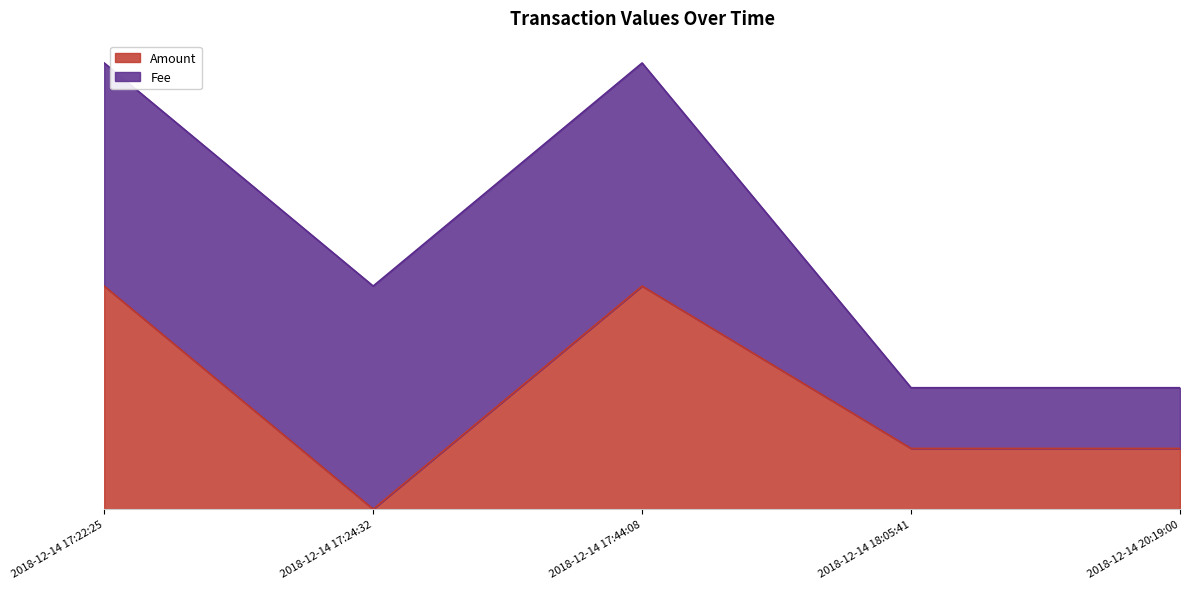

Where is the data nearest to the value 0?

2018-12-14 17:24:32